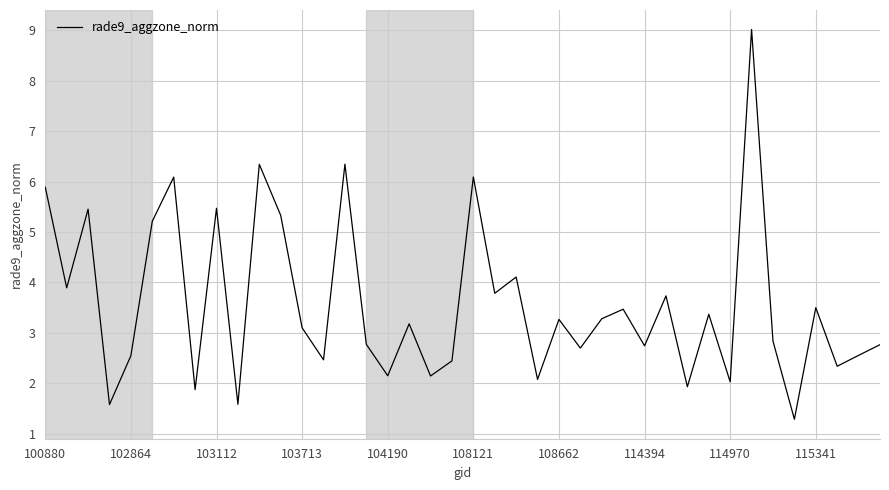

What is the minimum value shown in the chart?

1.3